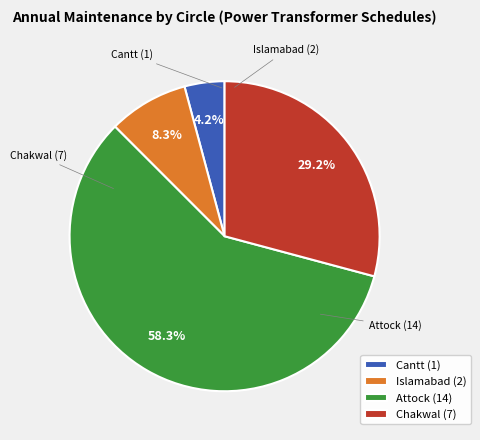

To the nearest percent, what is the average slice percentage?

25%